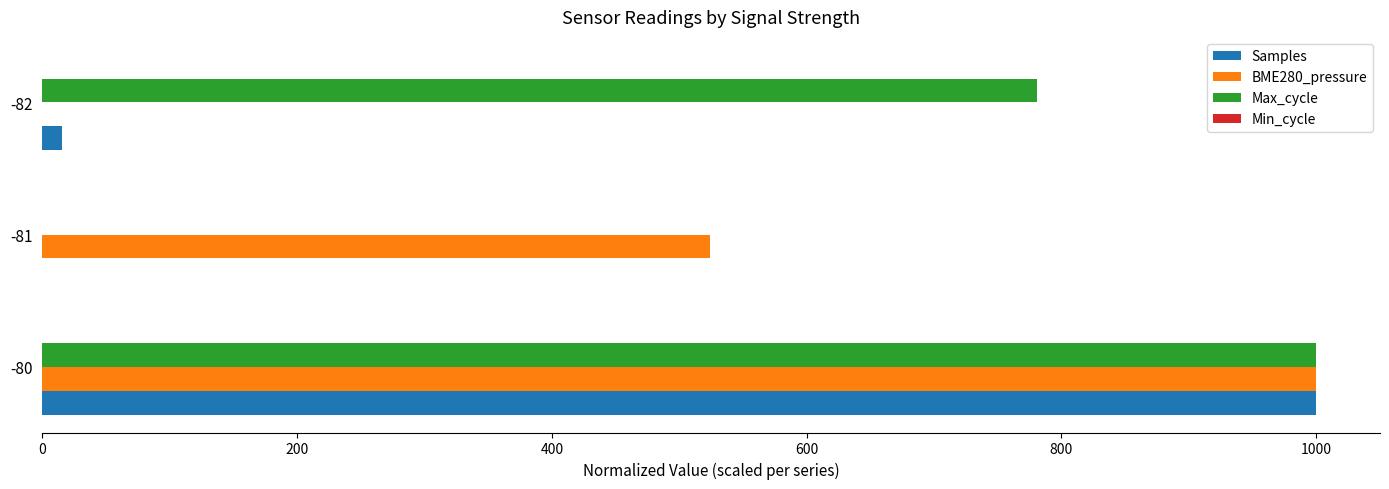

Where is Samples nearest to the value 499?

-82